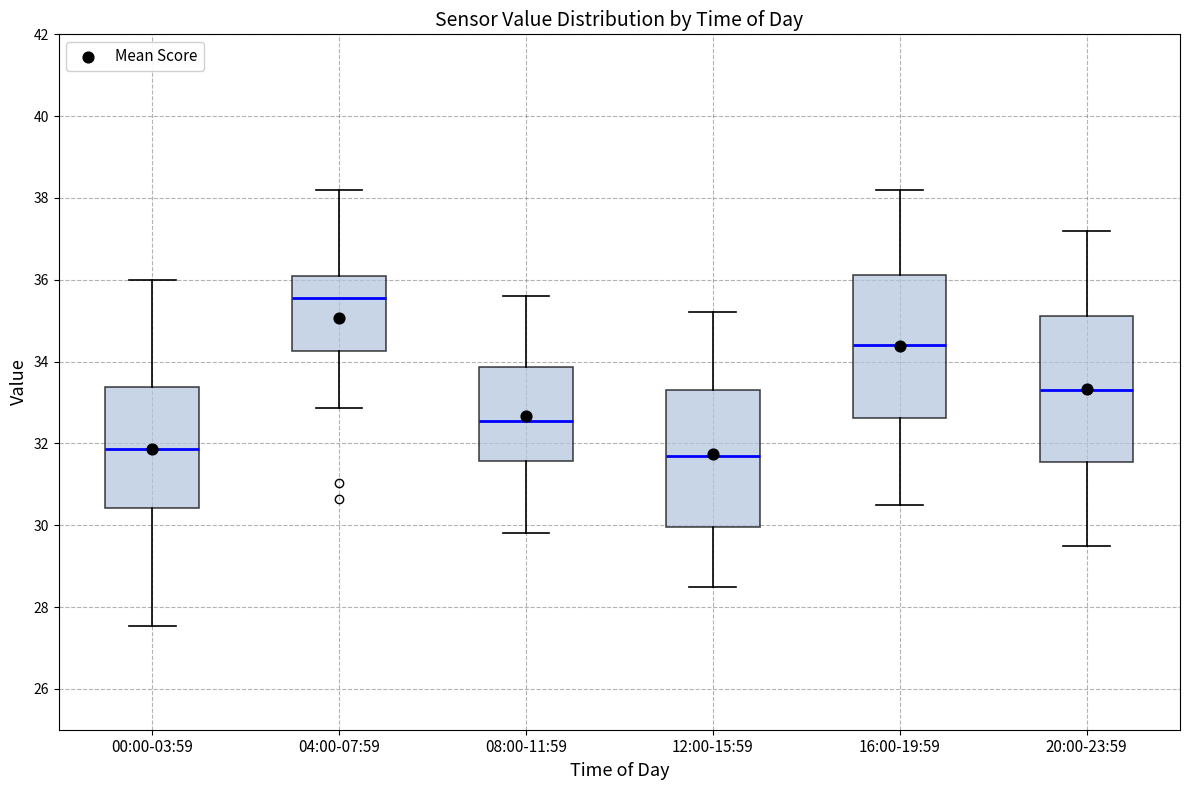

Where is the upper edge of the box for 00:00-03:59 on the y-axis? The values are not printed on the chart, so give them approximately, as read against the axis.

33.4